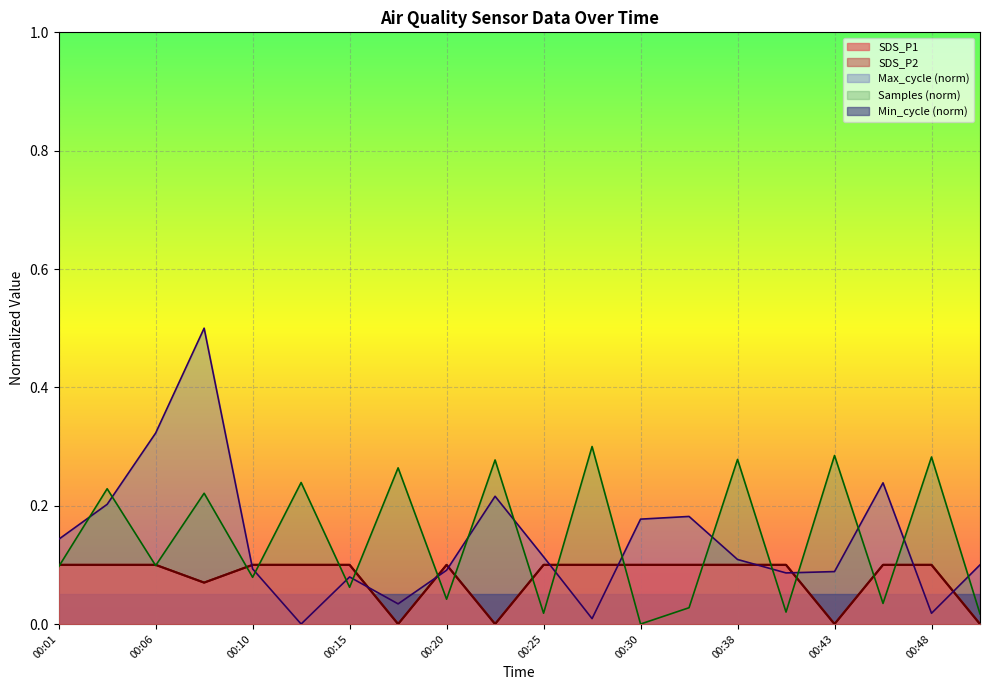

Is it true that SDS_P2 equals 0.0 at 00:13?

False